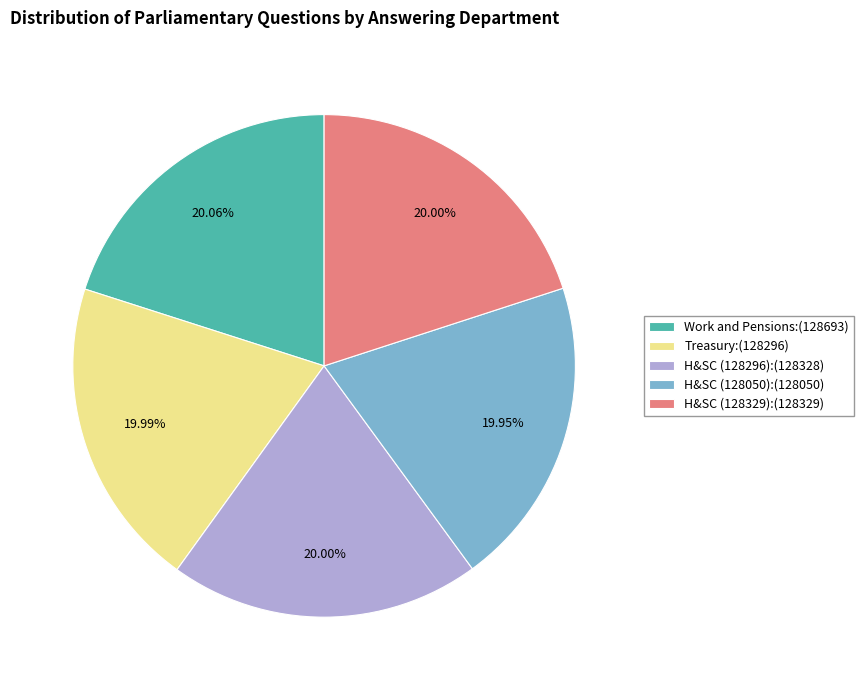

Do H&SC (128329):(128329) and Treasury:(128296) together represent more than half of the pie?

No